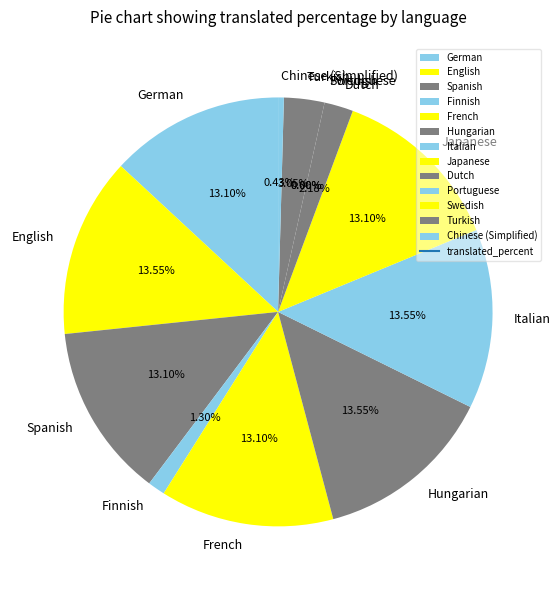

Does any single category account for the majority?

No